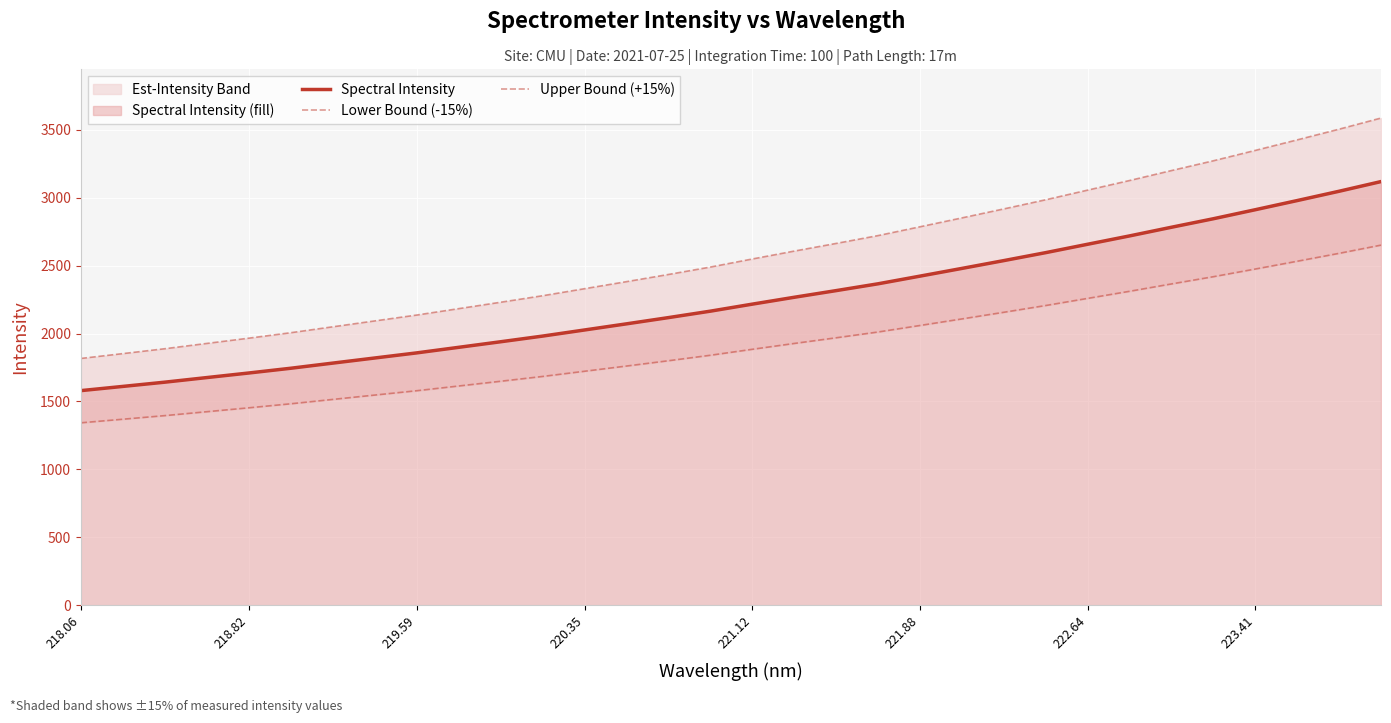

True or false: Spectral Intensity has a value of 2657.9 at 222.64.

True